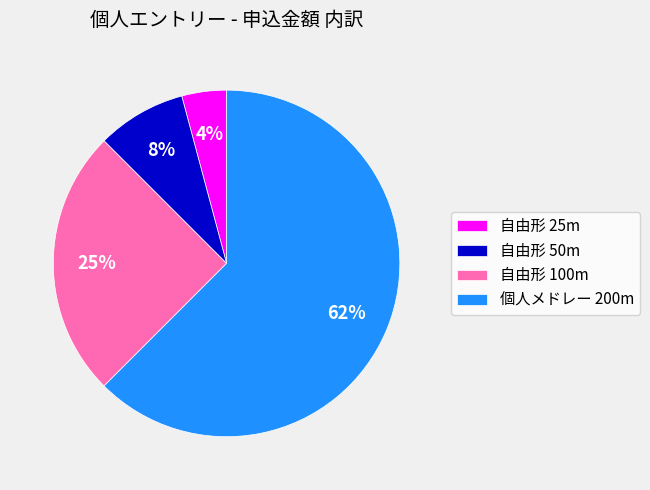

Rank the categories by value from lowest to highest.

自由形 25m, 自由形 50m, 自由形 100m, 個人メドレー 200m